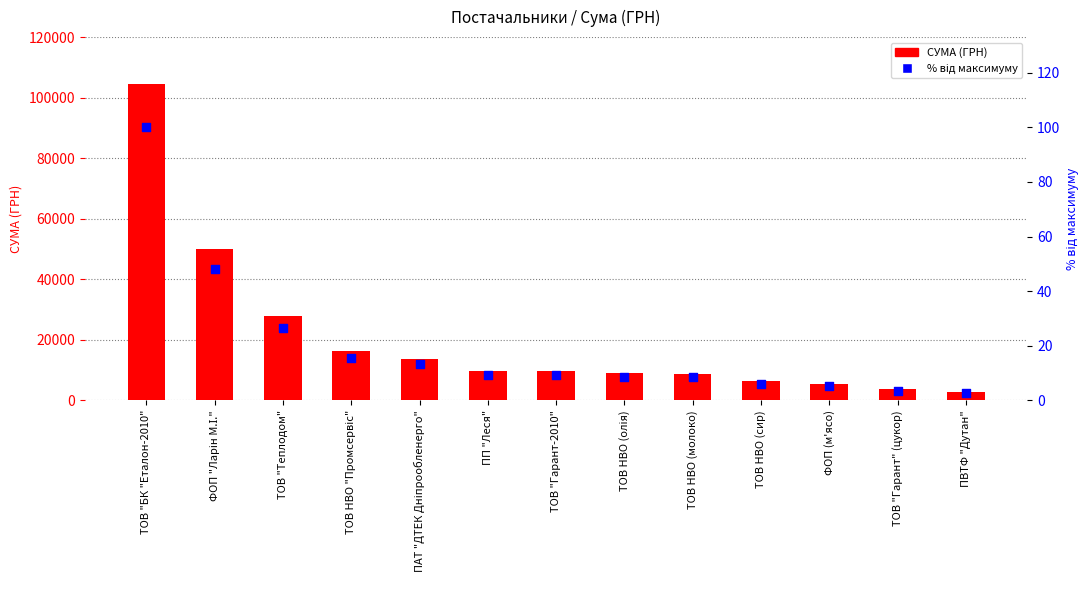

Is the value of СУМА (ГРН) at ФОП "Ларін М.І." greater than the value of % від максимуму at ФОП (м'ясо)?

Yes